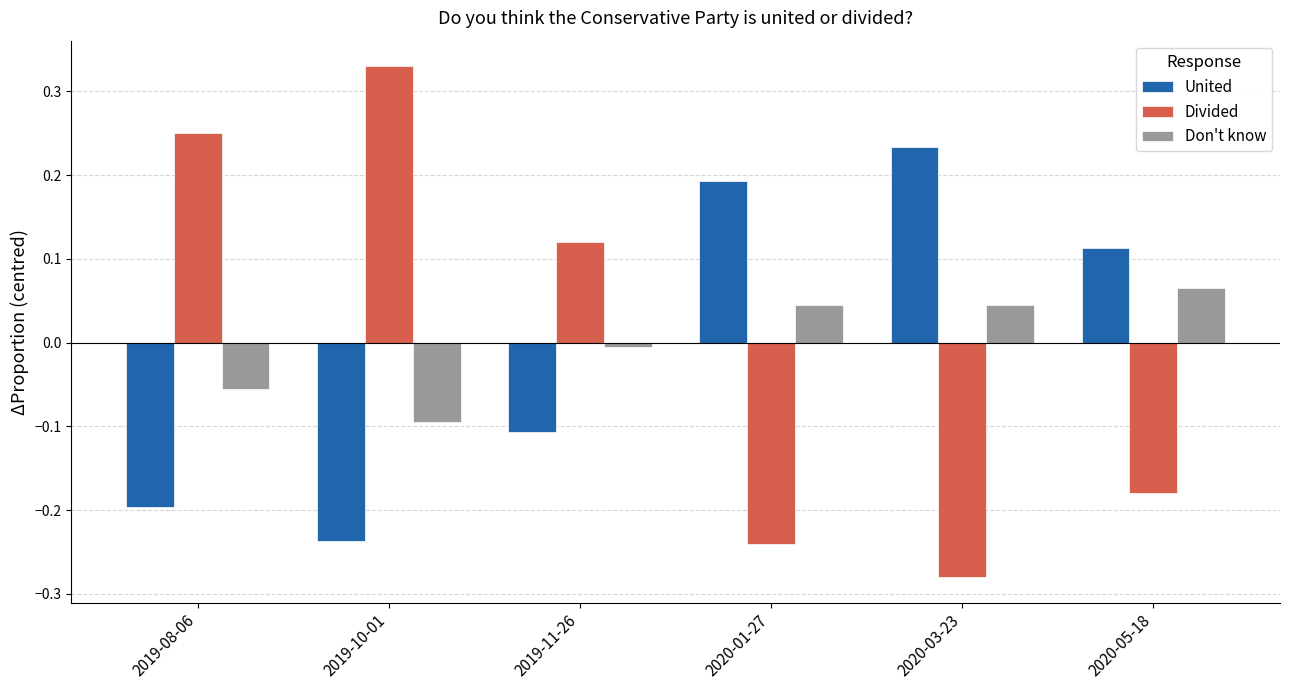

What is the difference between the maximum and minimum values in the Divided series?

0.6